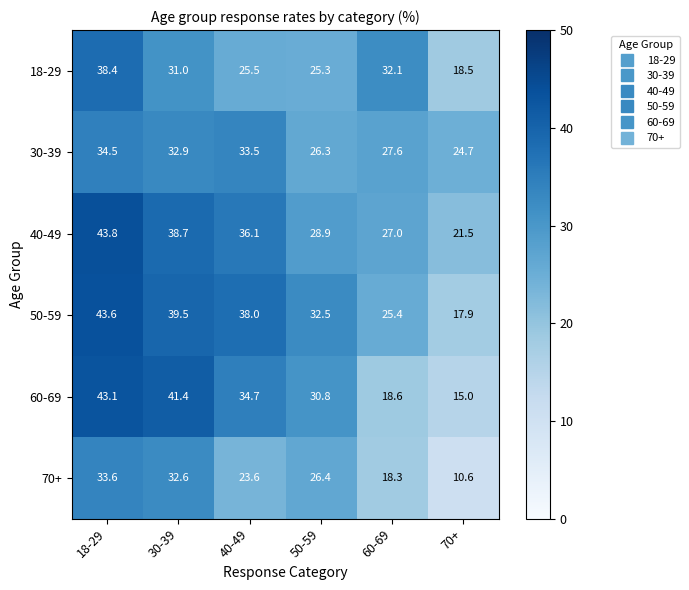

What is the minimum value shown in the chart?

10.6